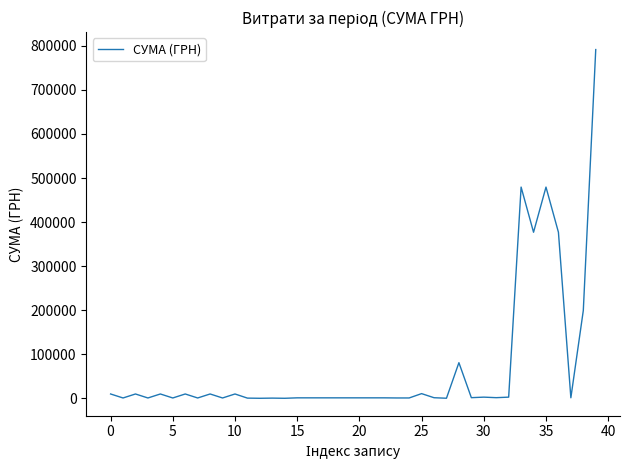

What is the maximum value shown in the chart?

791575.8